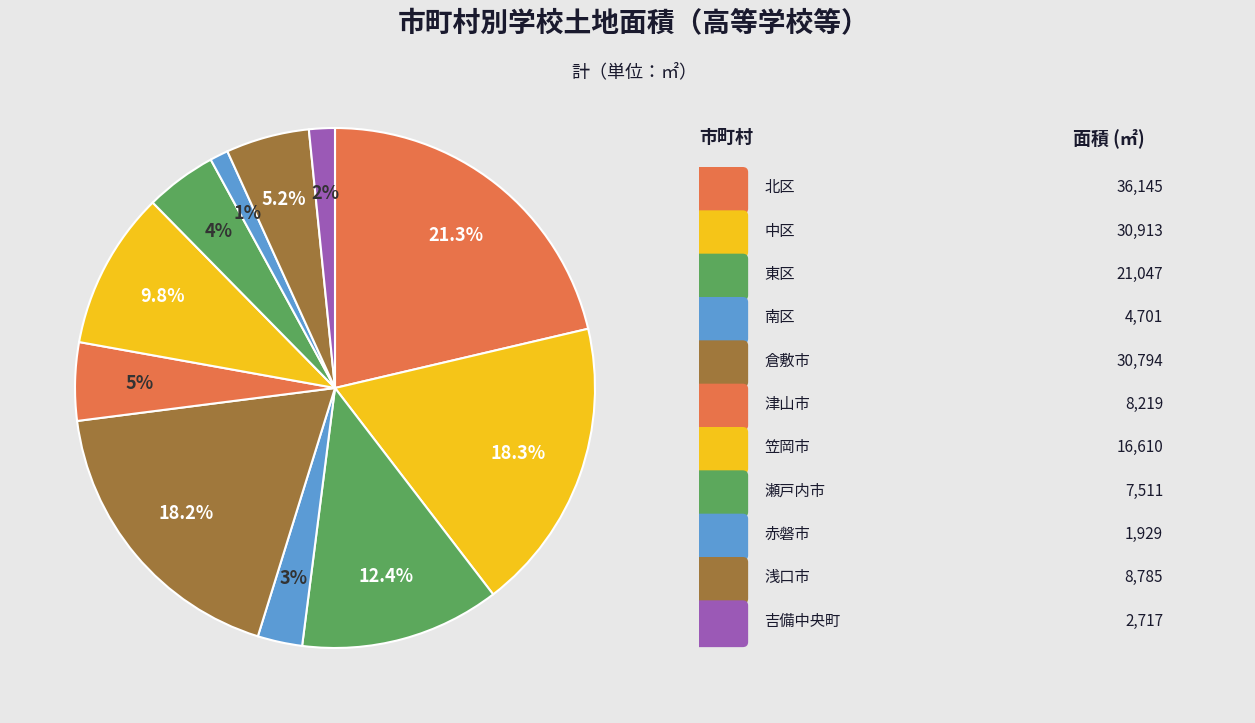

What is the largest slice in the pie chart?

北区